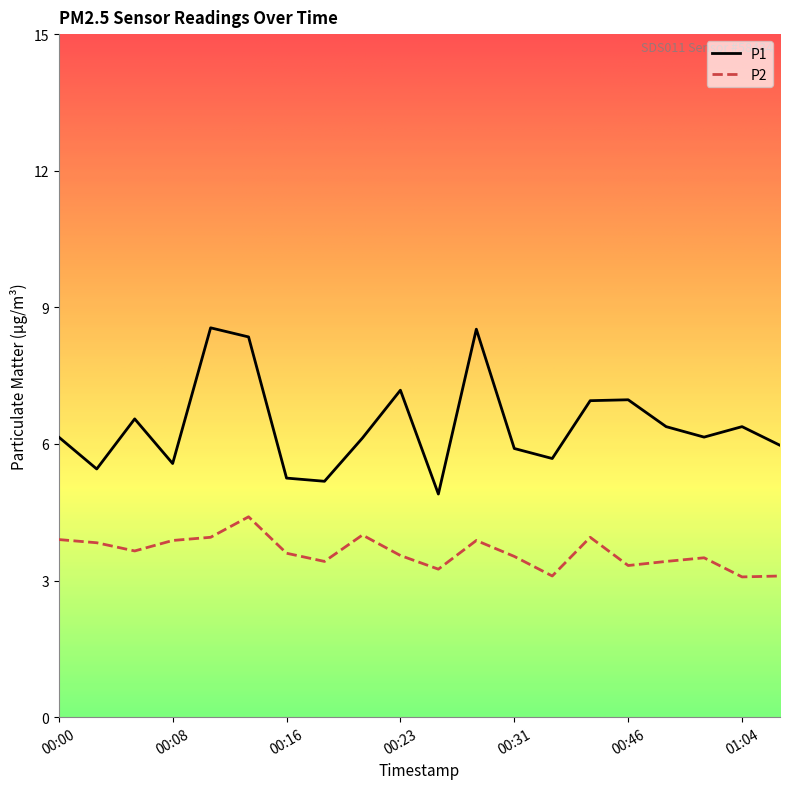

True or false: P2 and P1 cross at least once.

False